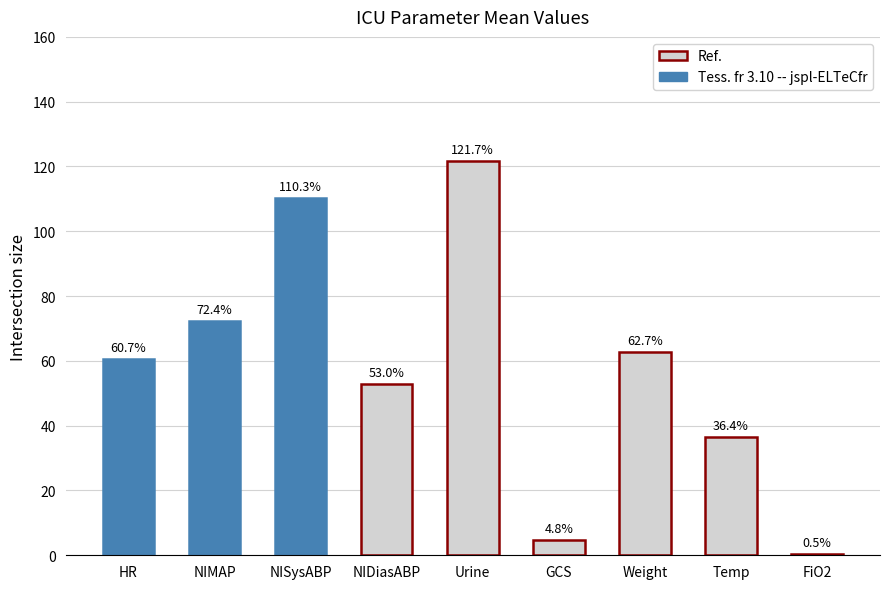

What position from the left is Temp?

8